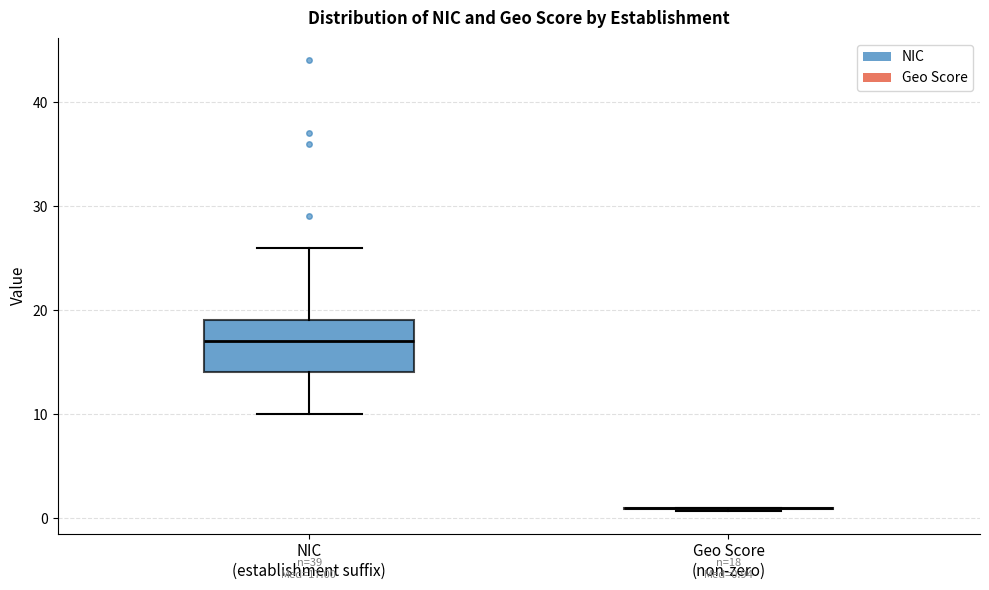

Which box is the tallest, from its lower edge to its upper edge?

NIC (establishment suffix)